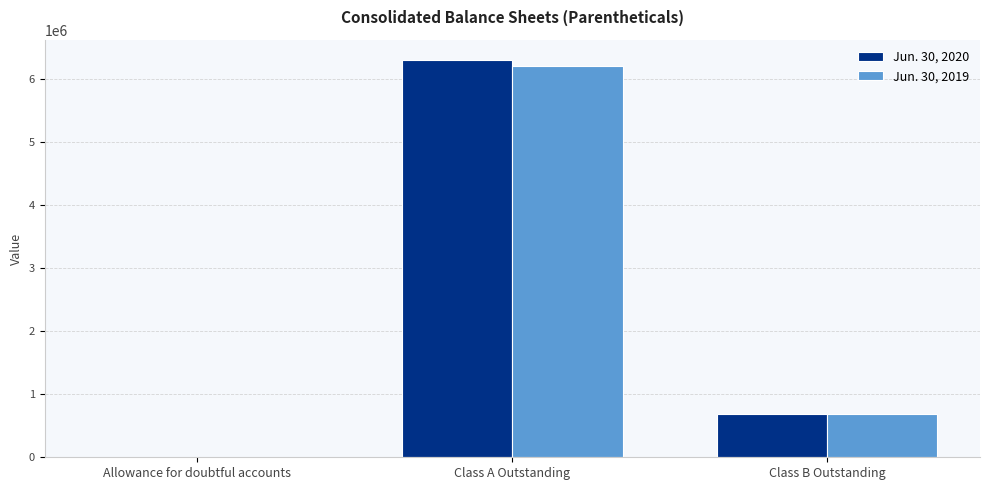

Is it true that Jun. 30, 2020 equals 1006532 at Class B Outstanding?

False